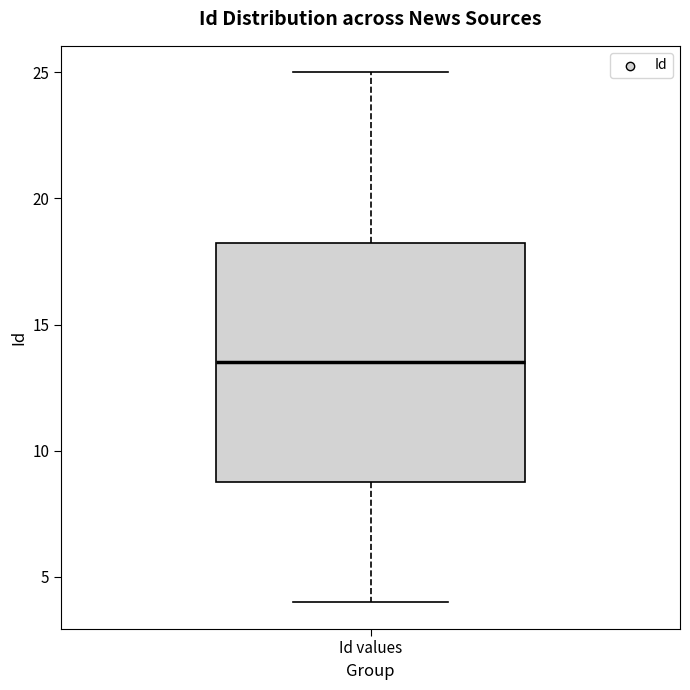

Where is the lower edge of the box for Id values on the y-axis? The values are not printed on the chart, so give them approximately, as read against the axis.

9.0